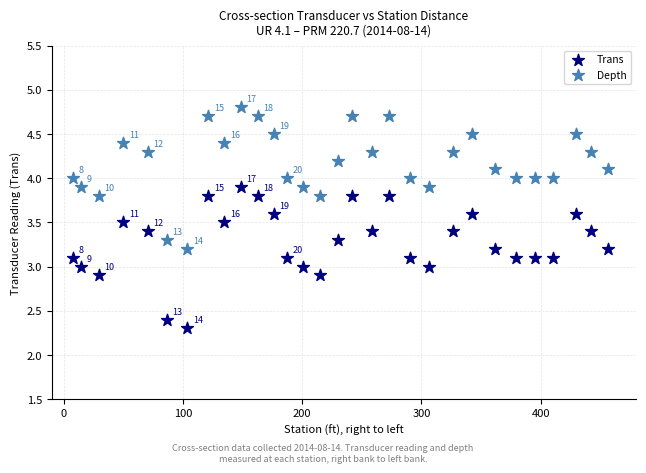

Which series contains the highest Y value?

Depth